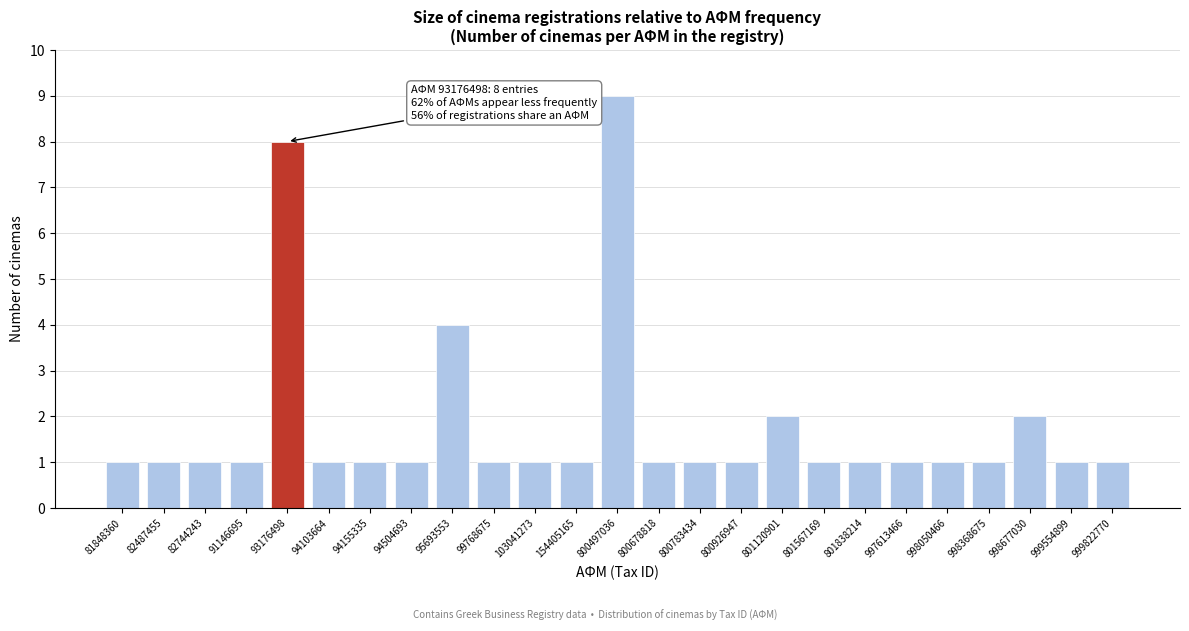

Reading left to right, transcribe all the data shown in this chart.

1	1	1	1	8	1	1	1	4	1	1	1	9	1	1	1	2	1	1	1	1	1	2	1	1